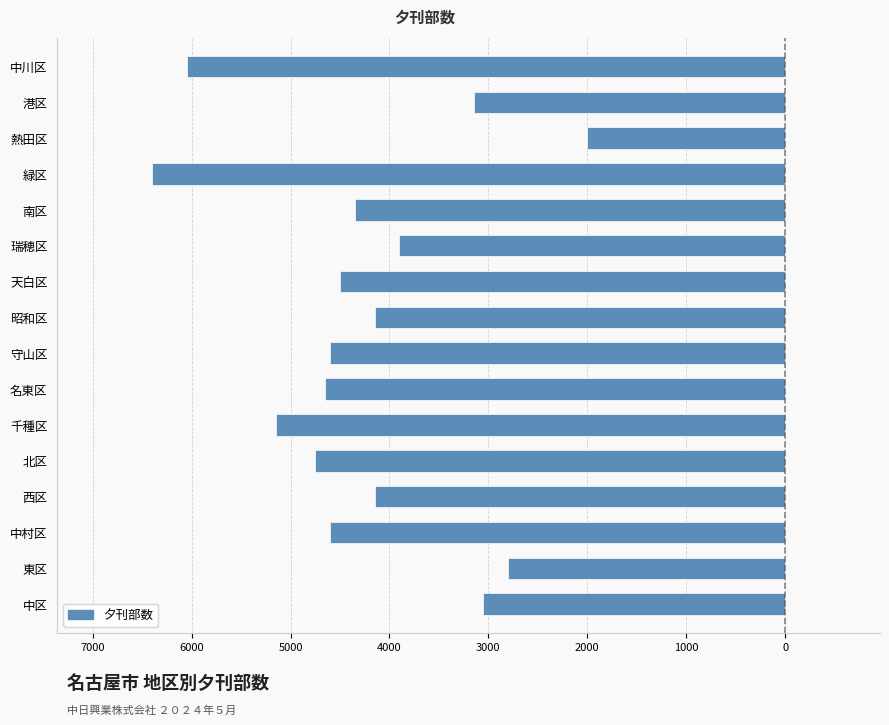

Are the bars horizontal?

Yes